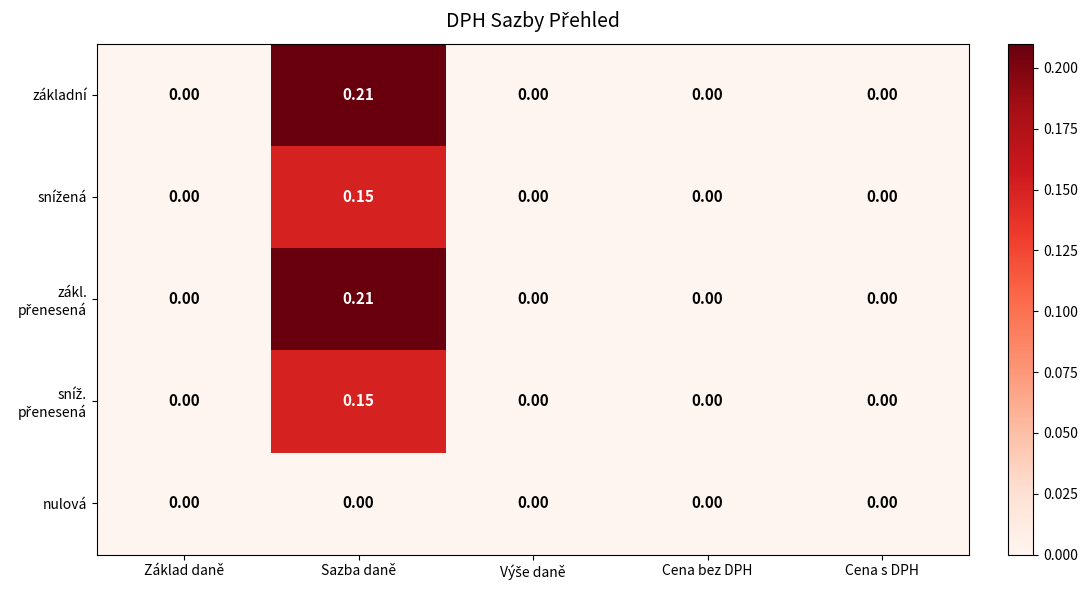

At which category is the sum across all series the highest?

Sazba daně